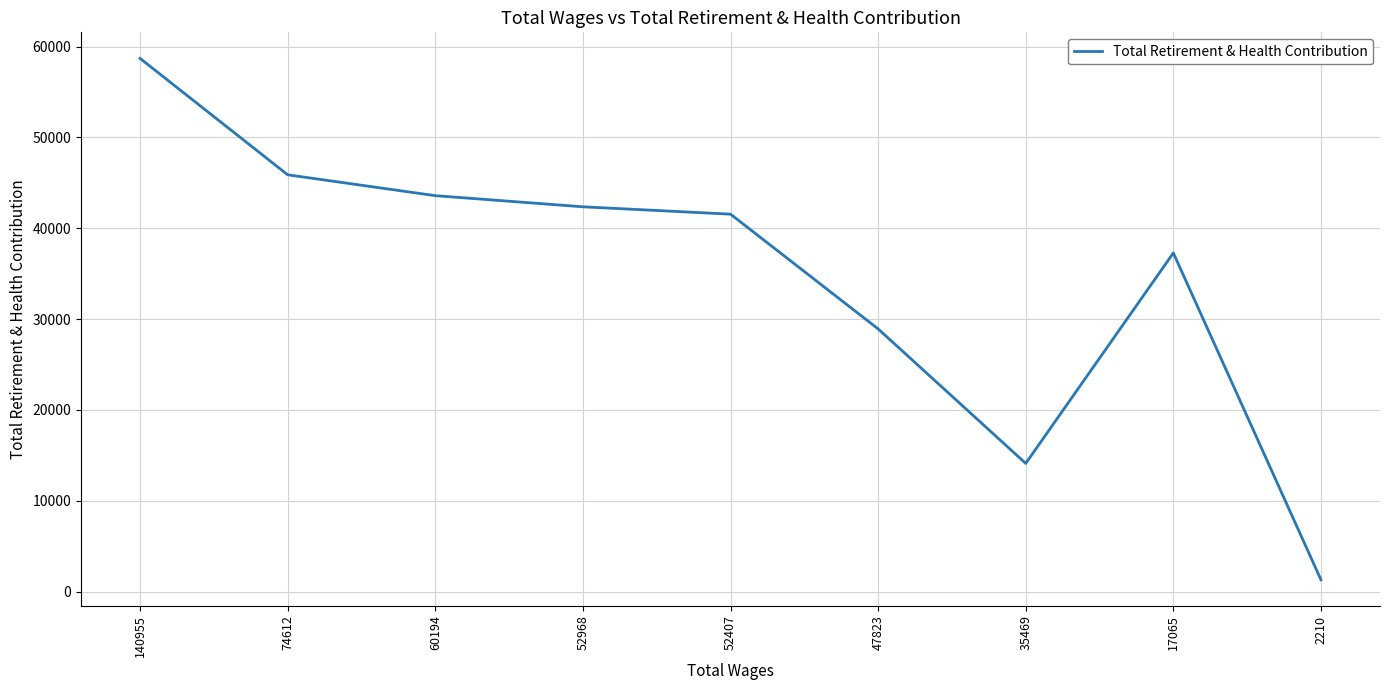

How many values are below 41547?

4